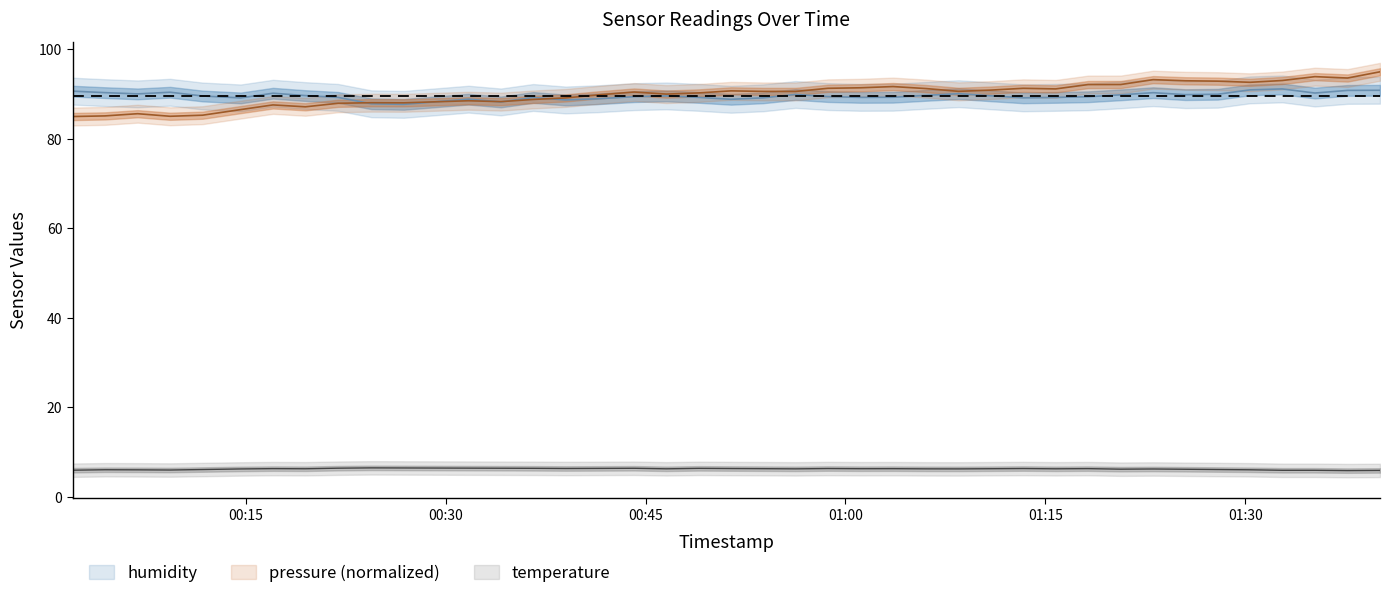

Between 2023-01-10T01:30:21 and 2023-01-10T00:11:46, which is larger?

2023-01-10T01:30:21